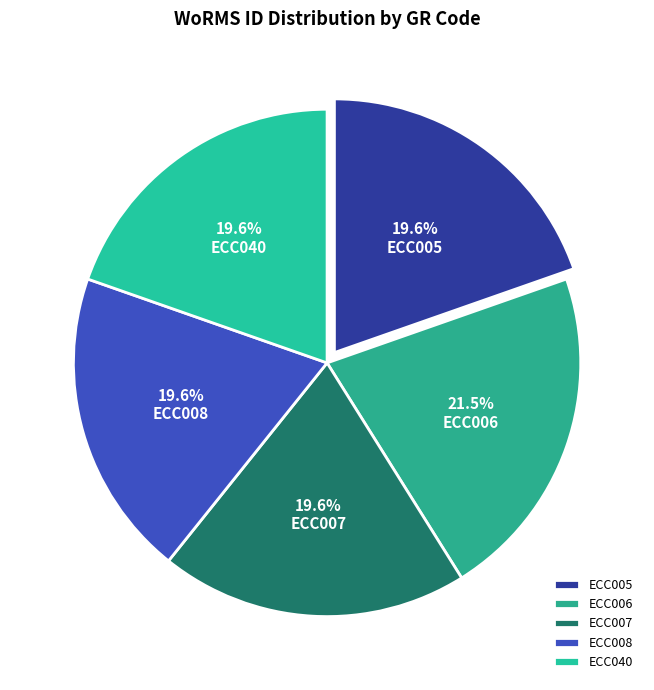

Is there a majority slice in this chart?

No